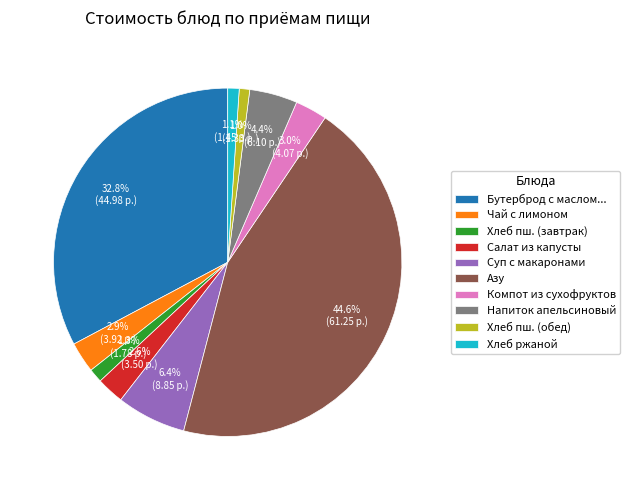

Which slice is the largest?

Азу